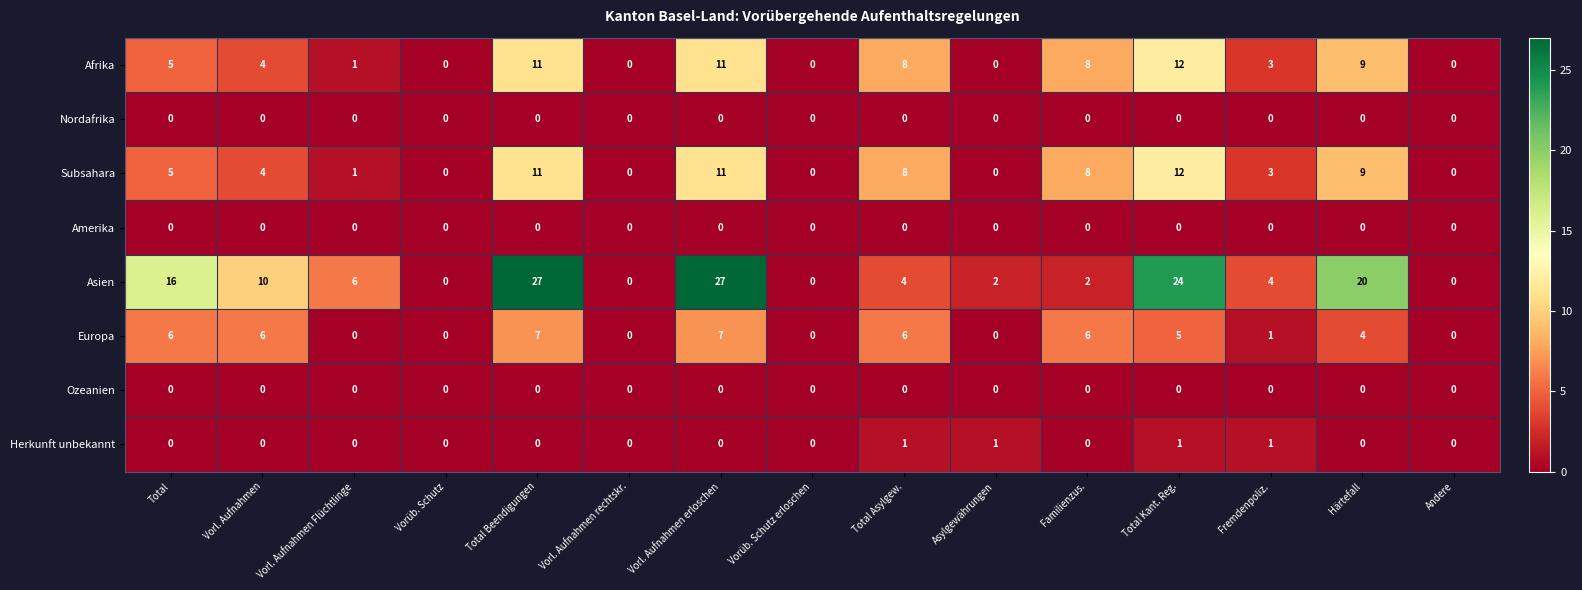

Which series has the largest range (max minus min)?

Asien